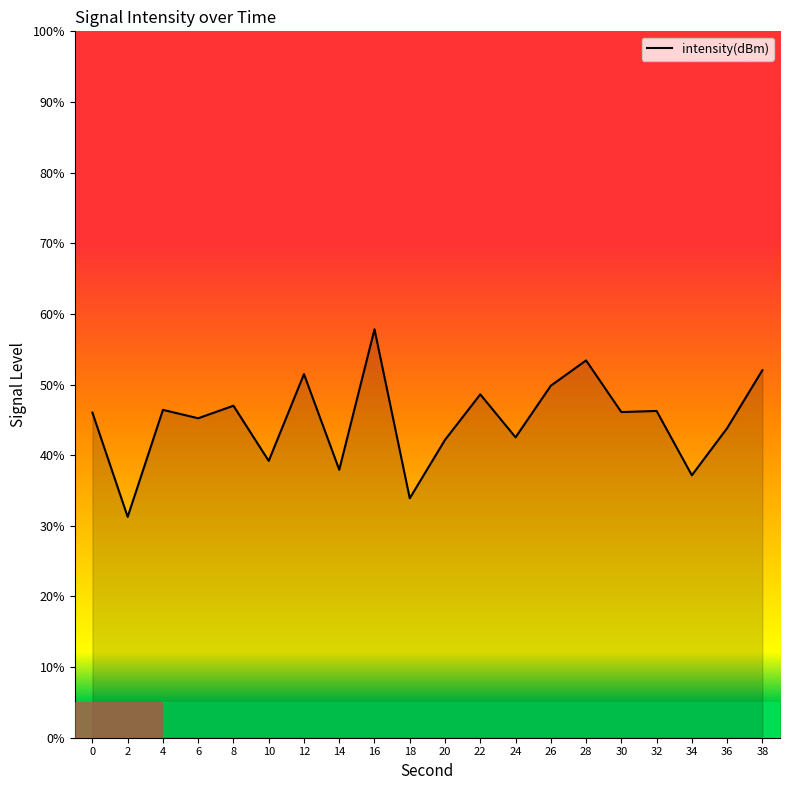

At which category does the data reach its first local valley?

2